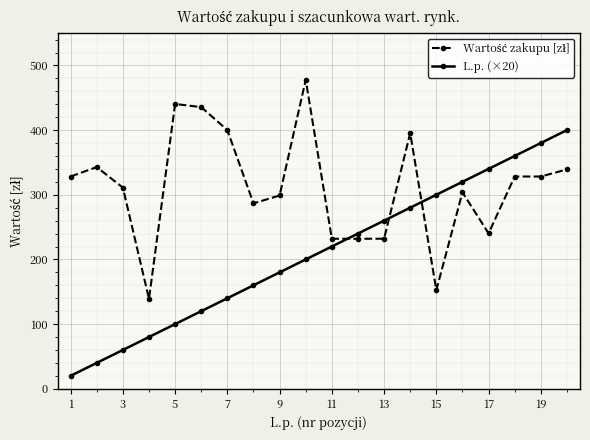

Which series has the largest range (max minus min)?

L.p. (×20)